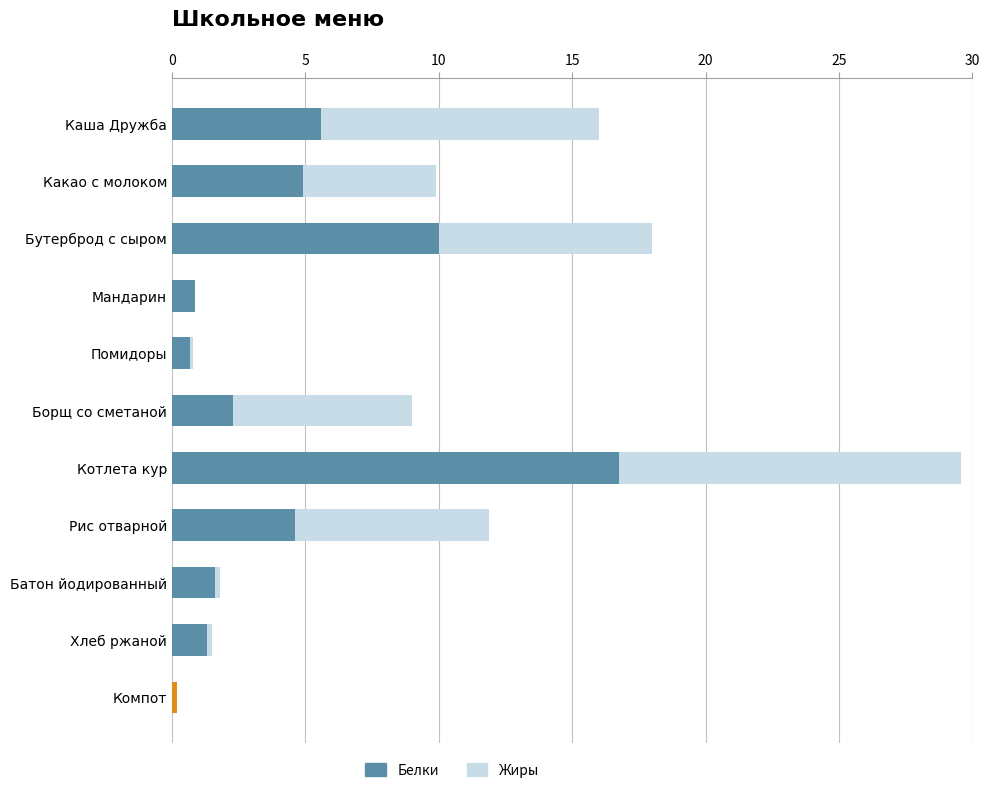

The Белки series shows 0.6 at Батон йодированный. True or false?

False